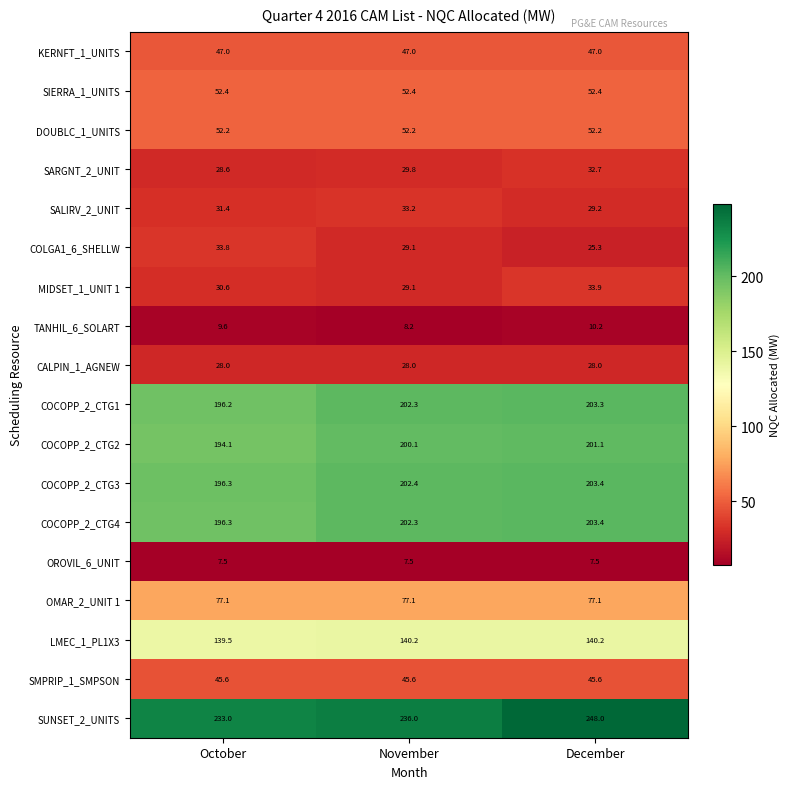

What is the spread (max minus min) of values at October?

225.5